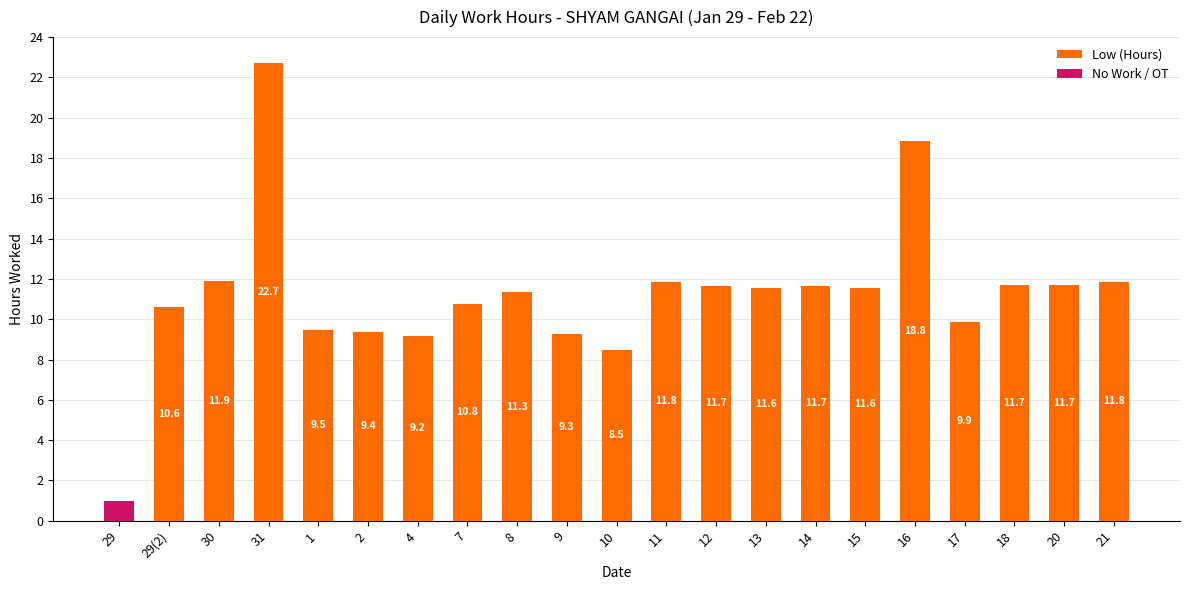

At which category is the sum across all series the highest?

31